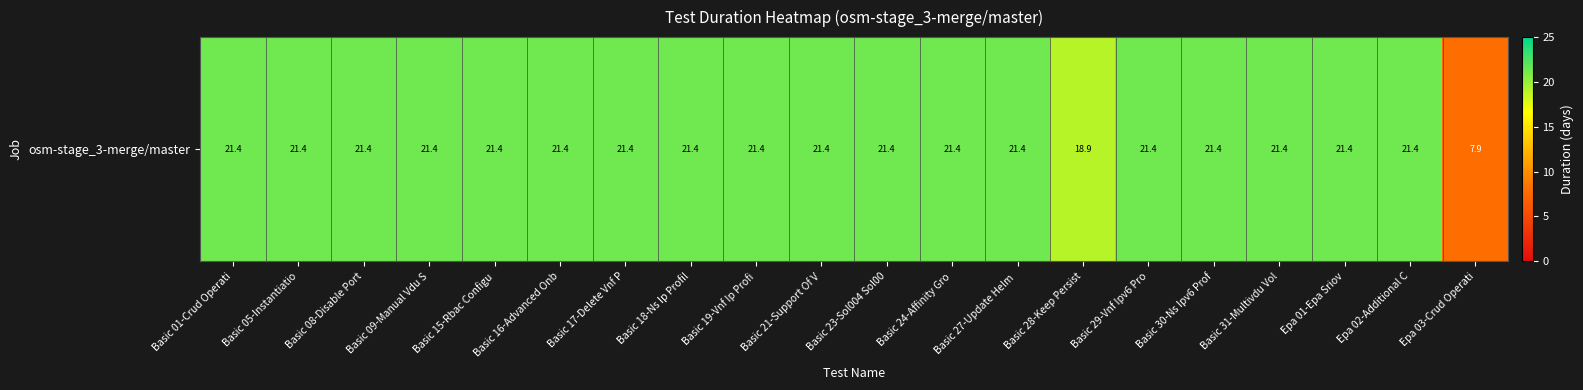

Is it true that the value at Basic 29-Vnf Ipv6 Pro is 14.2?

False